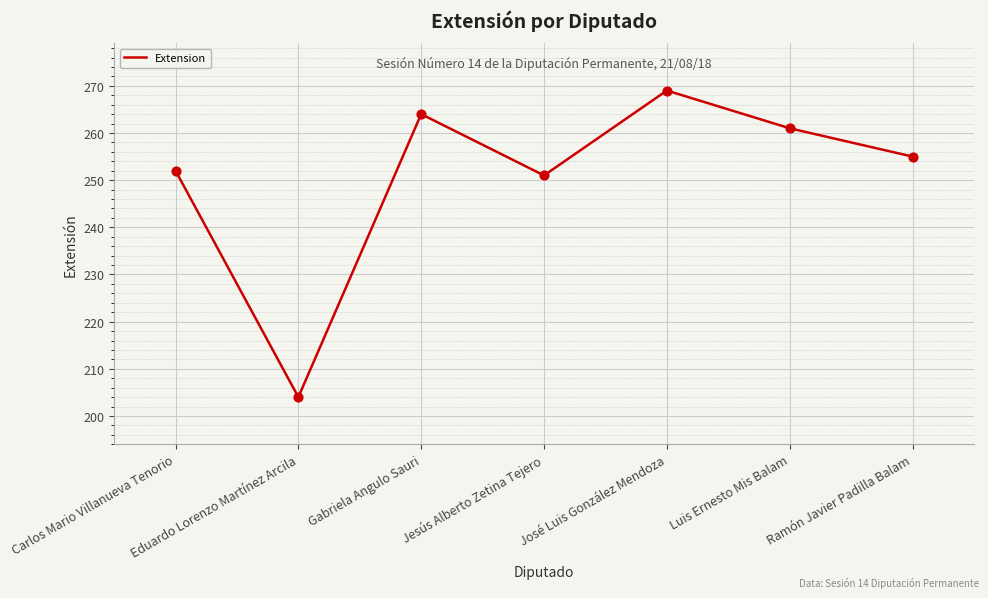

What is the ratio of the value at Gabriela Angulo Sauri to the value at Ramón Javier Padilla Balam?

1.0